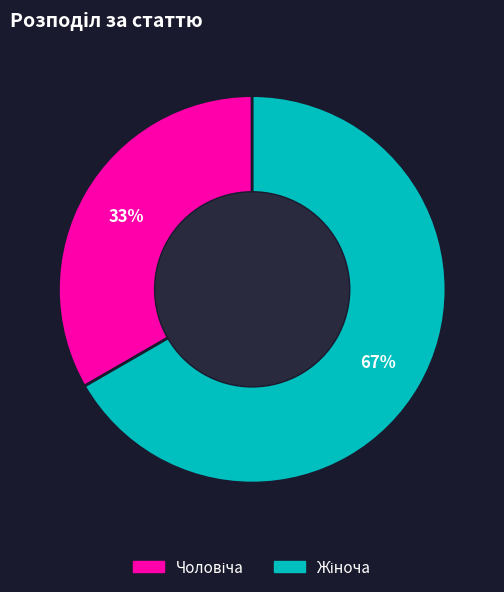

True or false: Чоловіча accounts for 48% of the total.

False